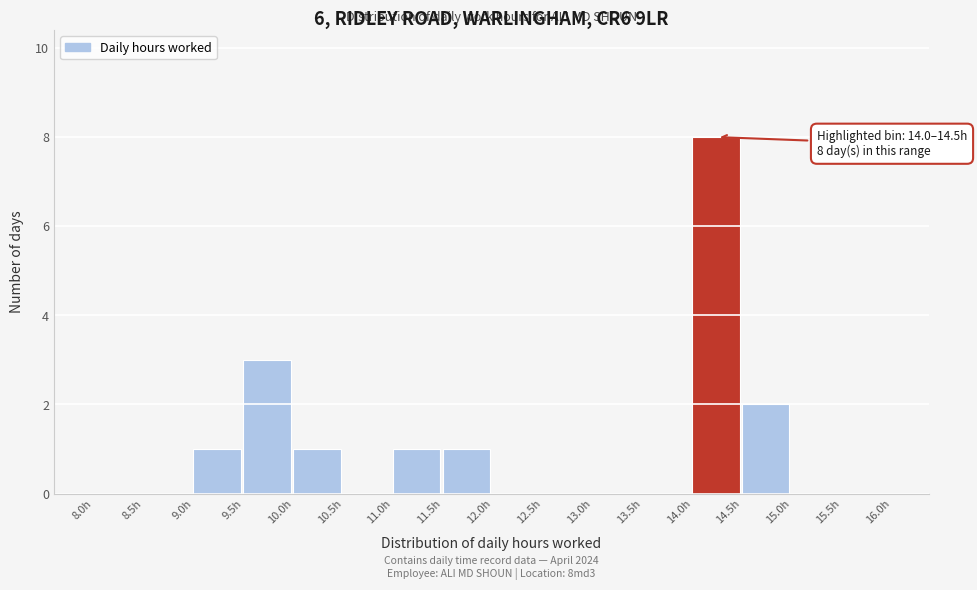

Over which range of the x-axis is the bar tallest?

14.0 to 14.5